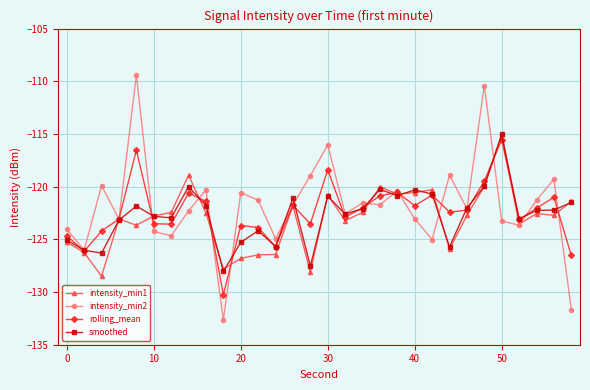

How many interior local peaks does the rolling_mean series have?

9